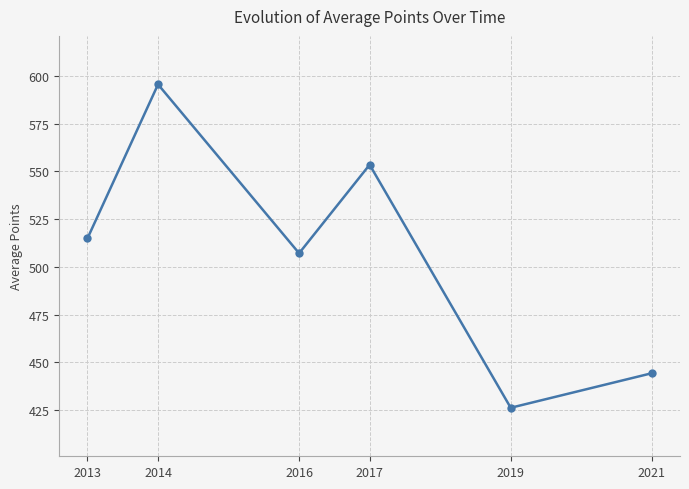

Where is the data nearest to the value 510?

2016